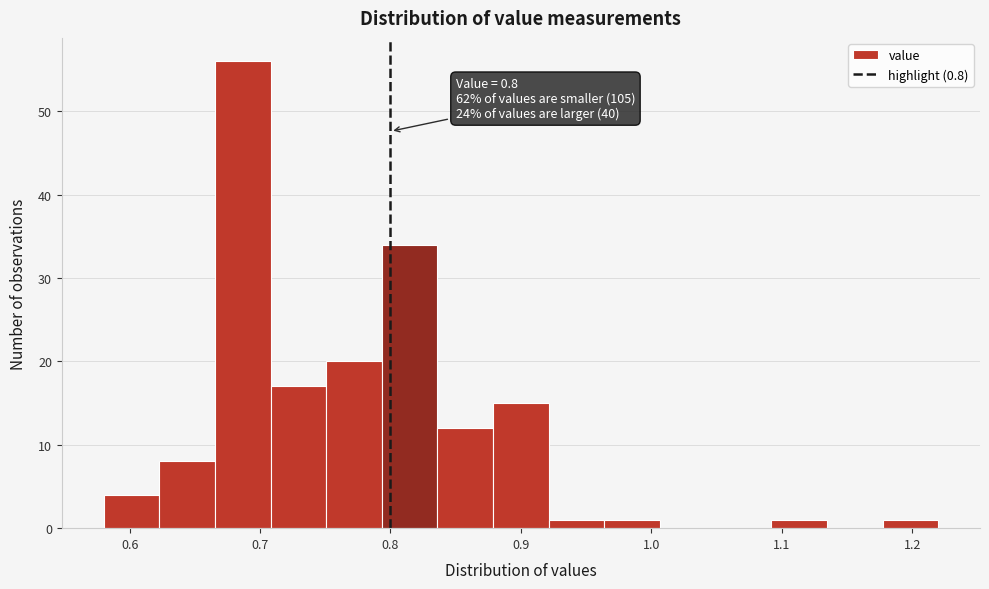

Over which range of the x-axis is the bar tallest?

0.67 to 0.71